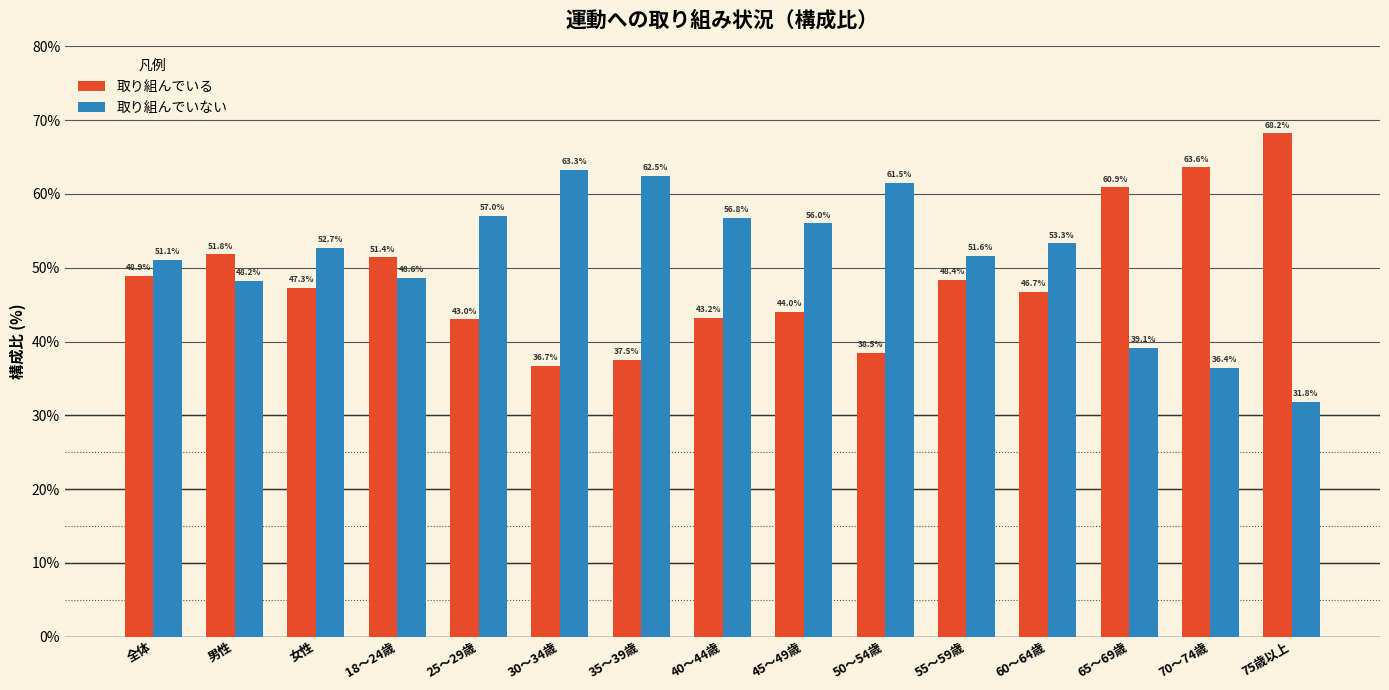

What are all the series names shown in the legend?

取り組んでいる, 取り組んでいない